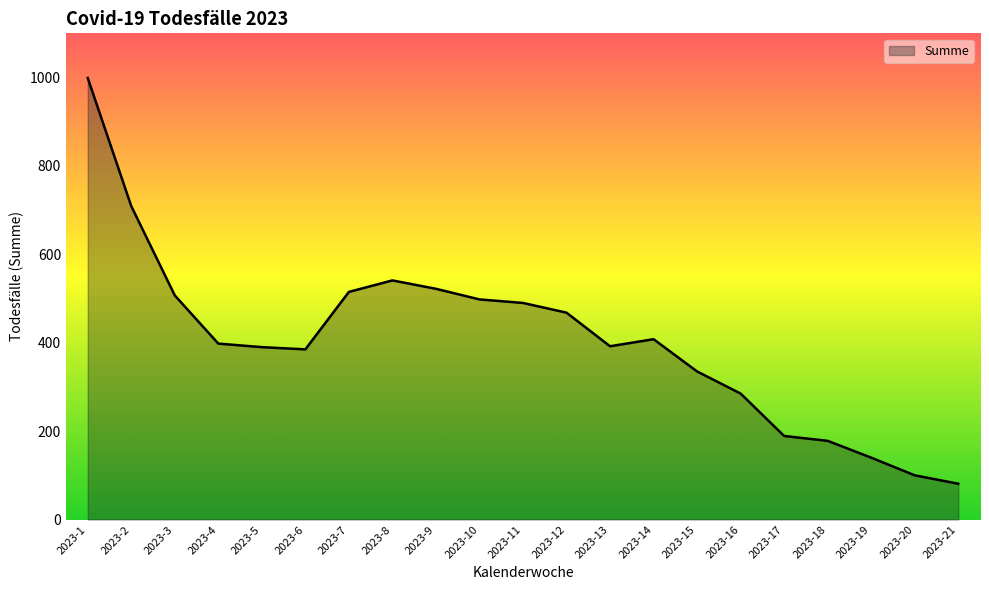

Between 2023-12 and 2023-5, which is larger?

2023-12